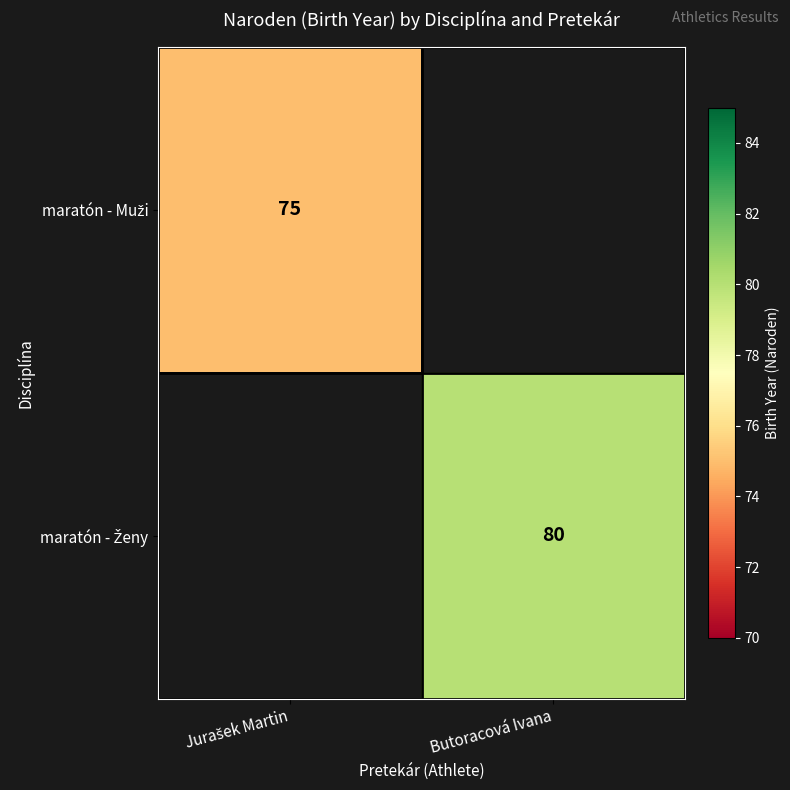

At how many categories does at least one series exceed 79?

1